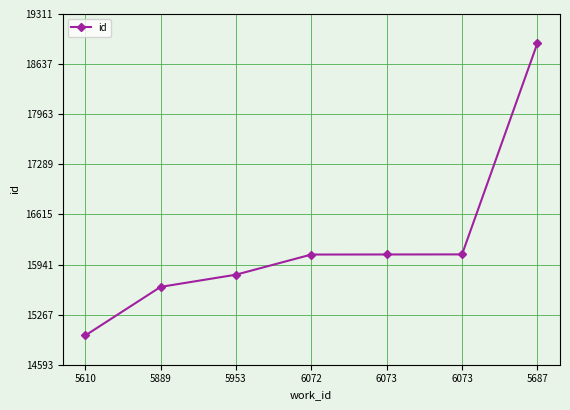

What is the value of the 4th point from the left?

16075